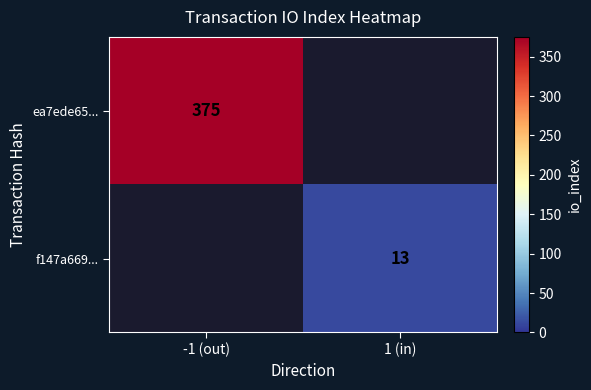

Is the value of ea7ede65... at -1 (out) greater than the value of f147a669... at 1 (in)?

Yes